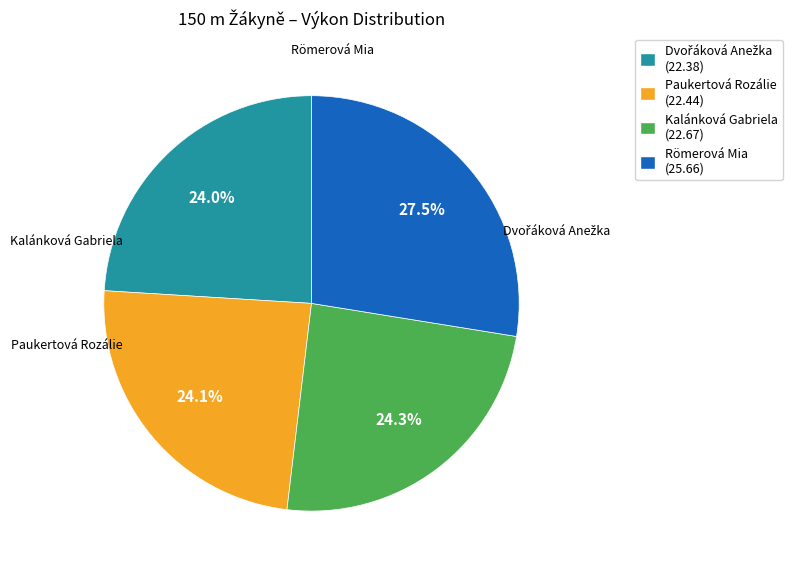

What percentage do Kalánková Gabriela (22.67) and Paukertová Rozálie (22.44) together represent?

48.4%